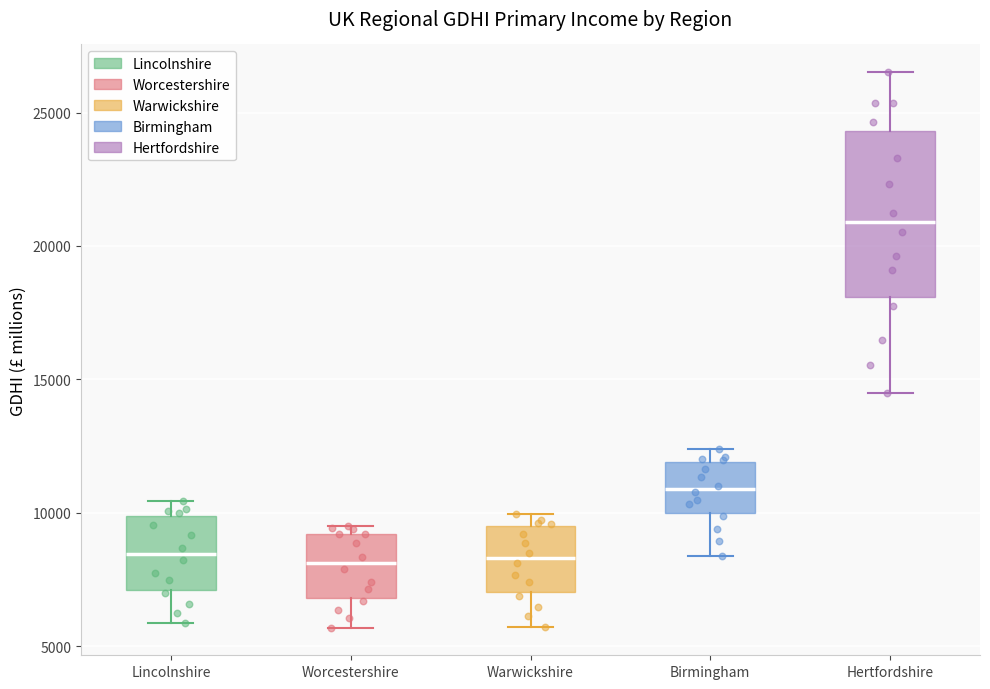

Reading left to right, transcribe this box plot: for each box, give where its median line is, the range the box spans, and where its two whiskers end, as read against the y-axis. The values are not printed on the chart, so give them approximately, as read against the axis.

Lincolnshire: median 8500, box 7000 to 10000, whiskers 6000 to 10500
Worcestershire: median 8000, box 7000 to 9000, whiskers 5500 to 9500
Warwickshire: median 8500, box 7000 to 9500, whiskers 5500 to 10000
Birmingham: median 11000, box 10000 to 12000, whiskers 8500 to 12500
Hertfordshire: median 21000, box 18000 to 24500, whiskers 14500 to 26500